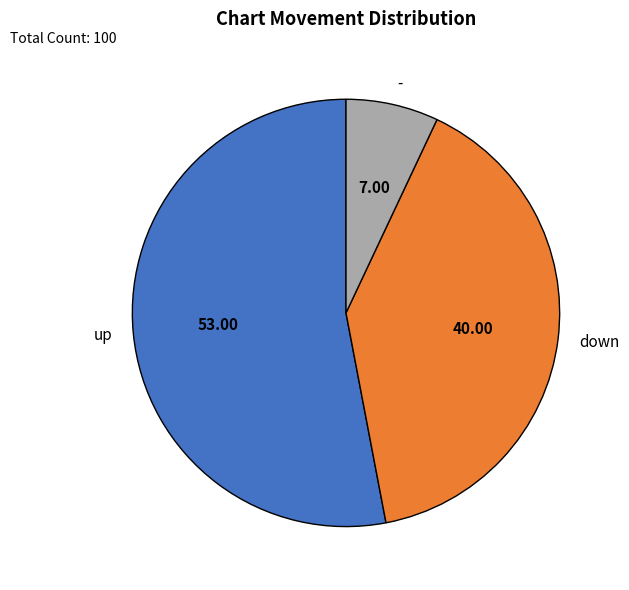

Rank the categories by value from lowest to highest.

-, down, up